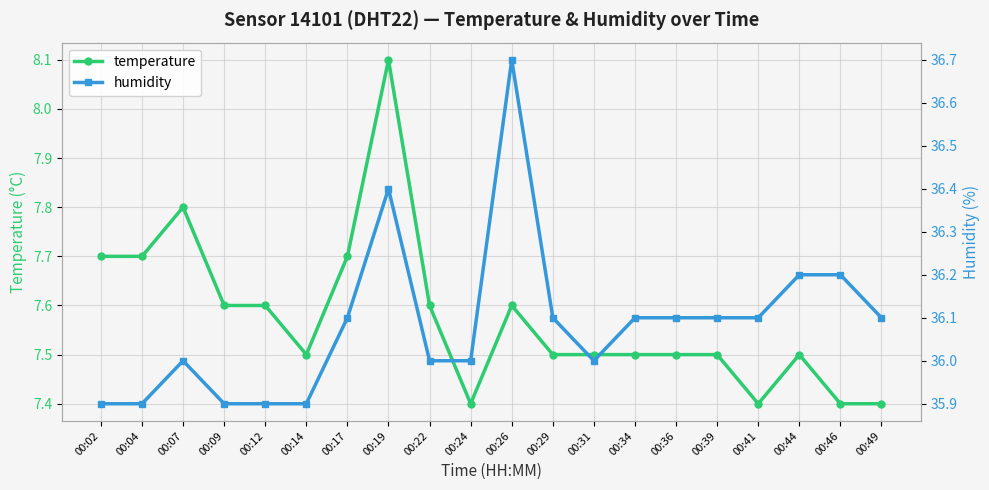

Count the temperature values in the range 7 to 8.

19